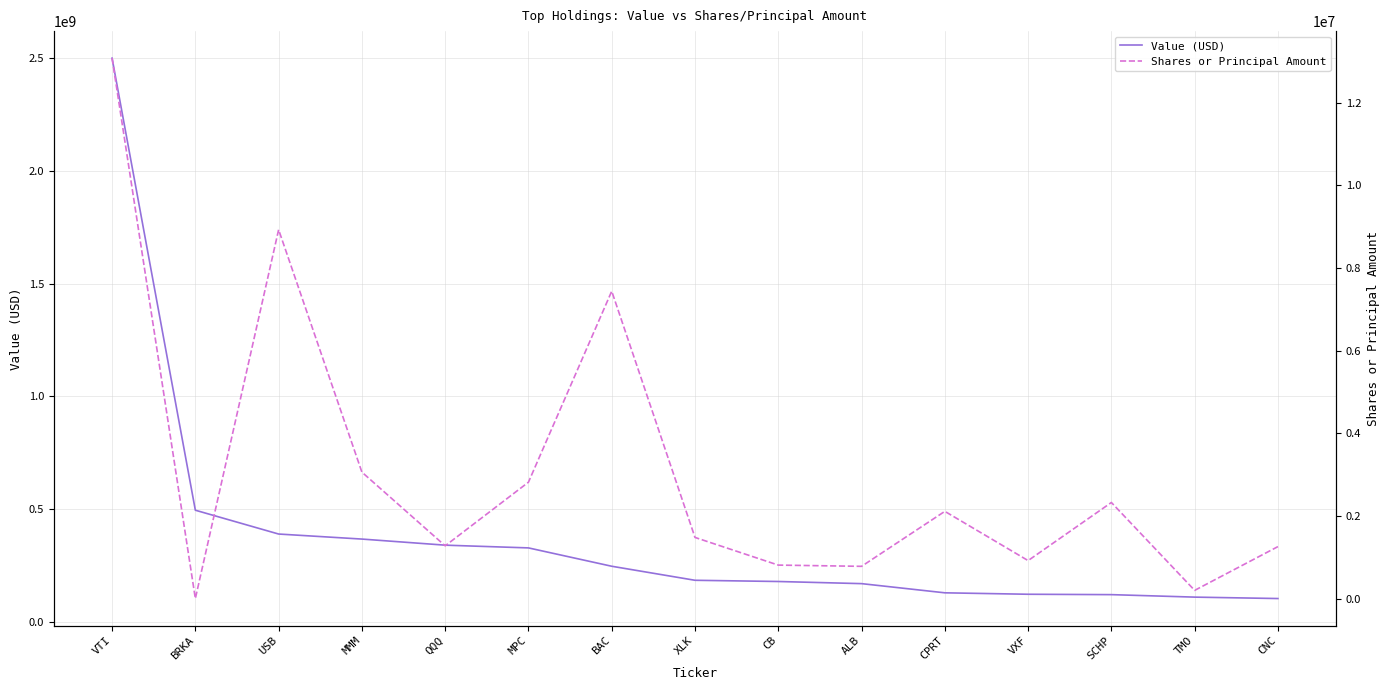

At VXF, list the series in order from smallest to largest.

Shares or Principal Amount, Value (USD)